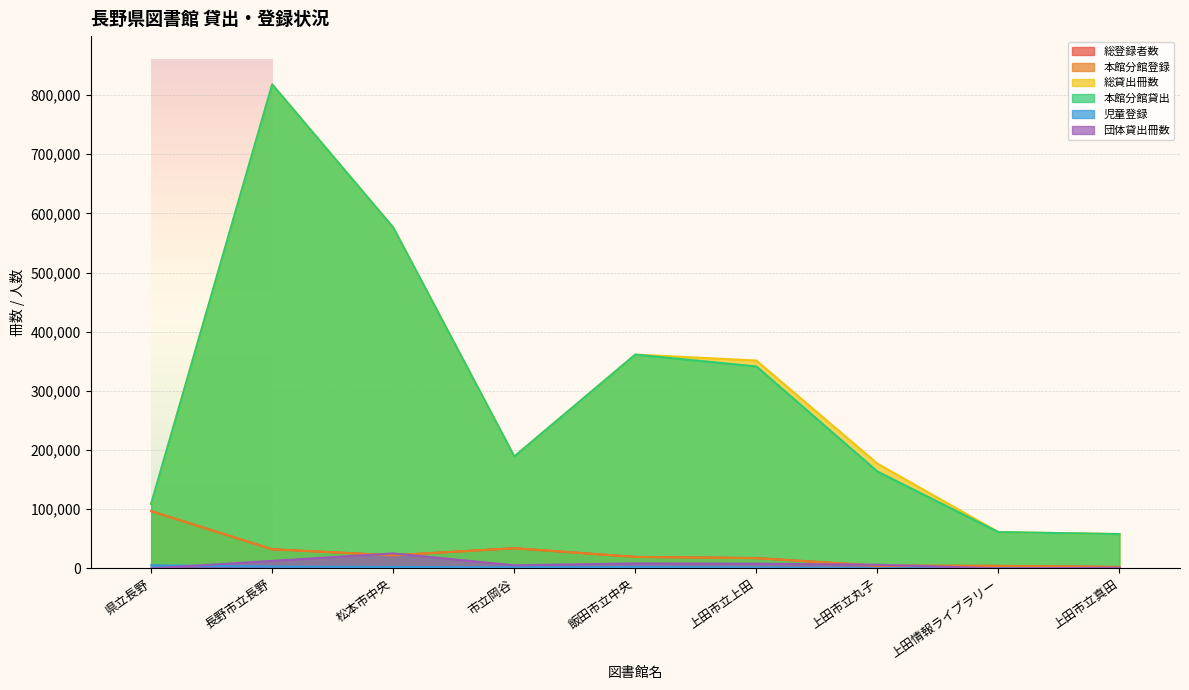

What is the label of the 2nd point from the right?

上田情報ライブラリー